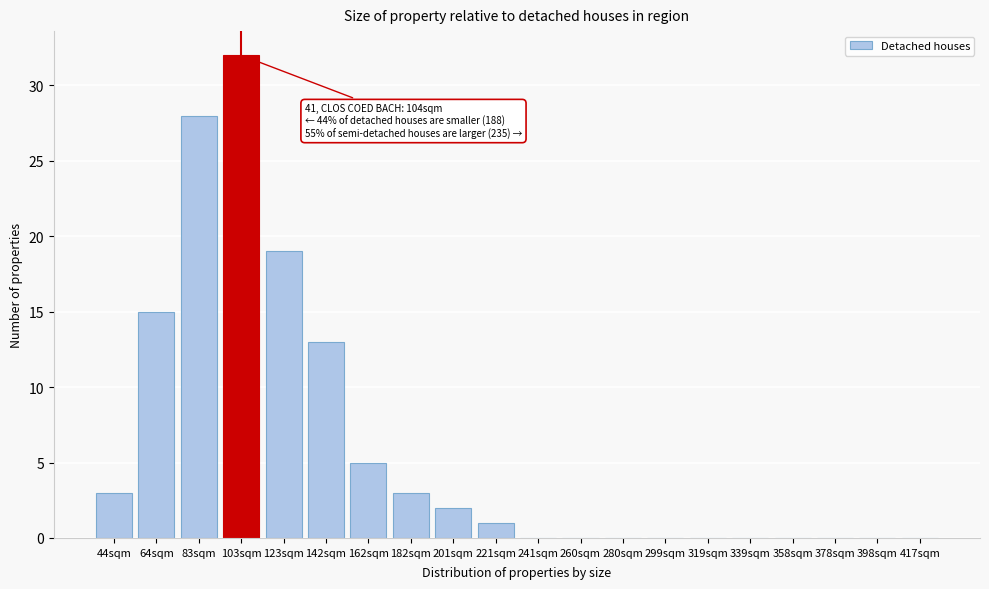

Reading right to left, list all the values displayed in this chart.

417sqm=0	398sqm=0	378sqm=0	358sqm=0	339sqm=0	319sqm=0	299sqm=0	280sqm=0	260sqm=0	241sqm=0	221sqm=1	201sqm=2	182sqm=3	162sqm=5	142sqm=13	123sqm=19	103sqm=32	83sqm=28	64sqm=15	44sqm=3